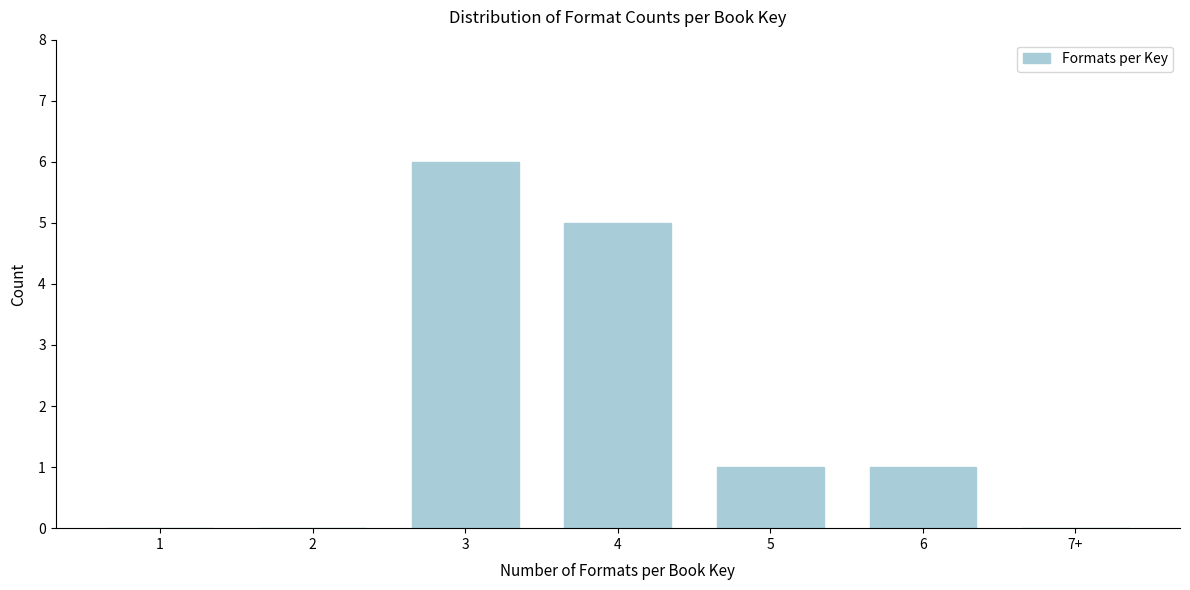

Reading left to right, transcribe all the data shown in this chart.

1=0	2=0	3=6	4=5	5=1	6=1	7+=0